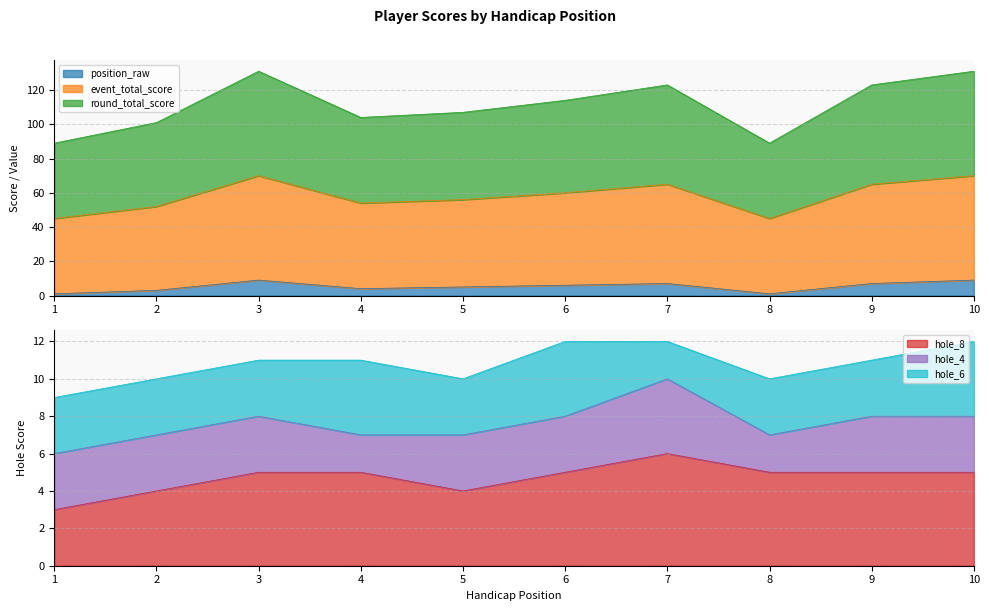

Which series ends up on top after the final intersection of hole_8 and position_raw?

position_raw